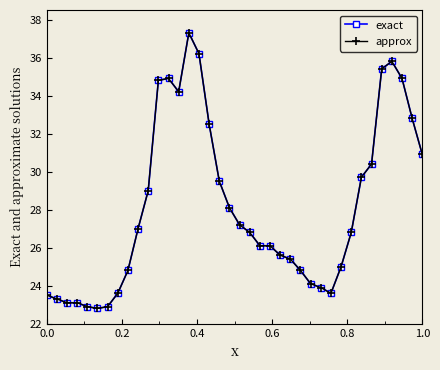

Does the chart have visible grid lines?

No